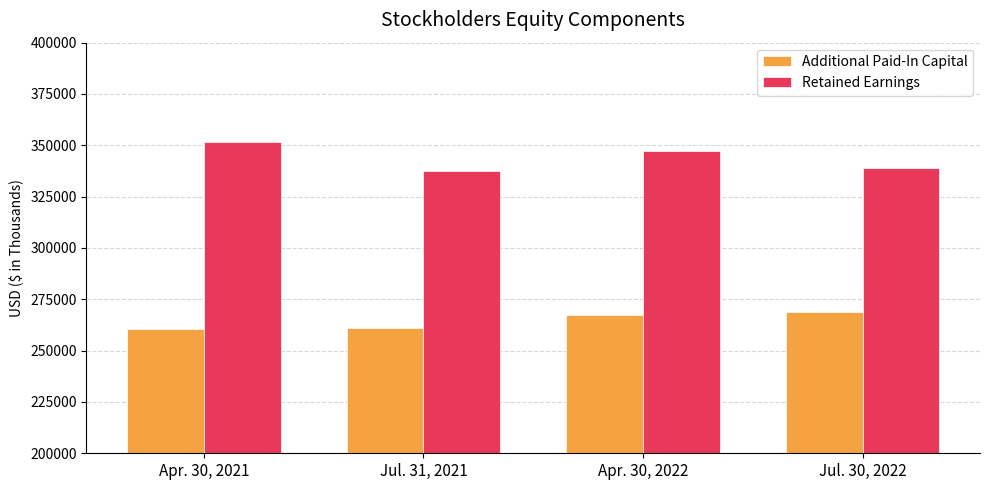

Count the number of data series in this chart.

2